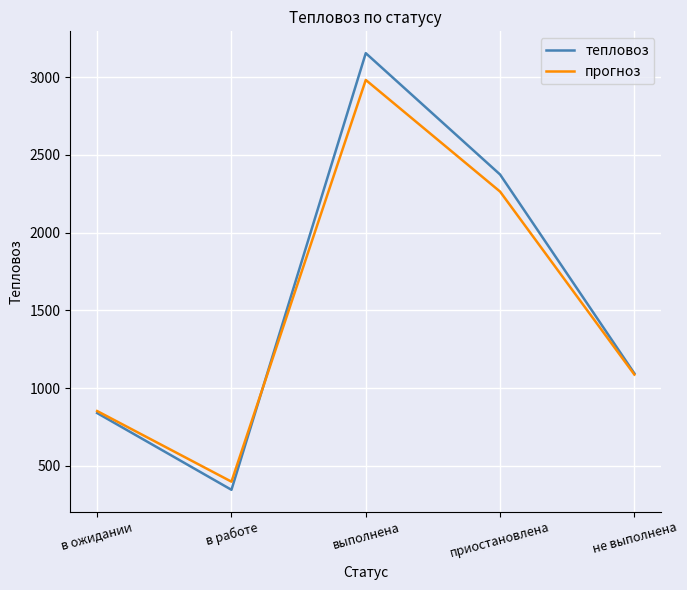

What are all the series names shown in the legend?

тепловоз, прогноз